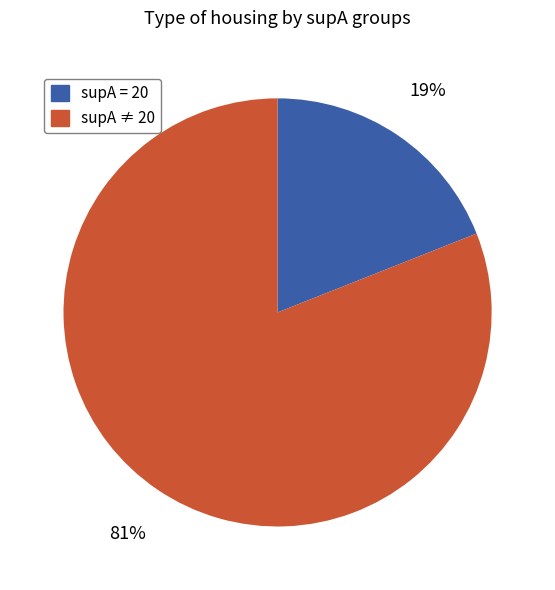

Which slice is the largest?

supA ≠ 20